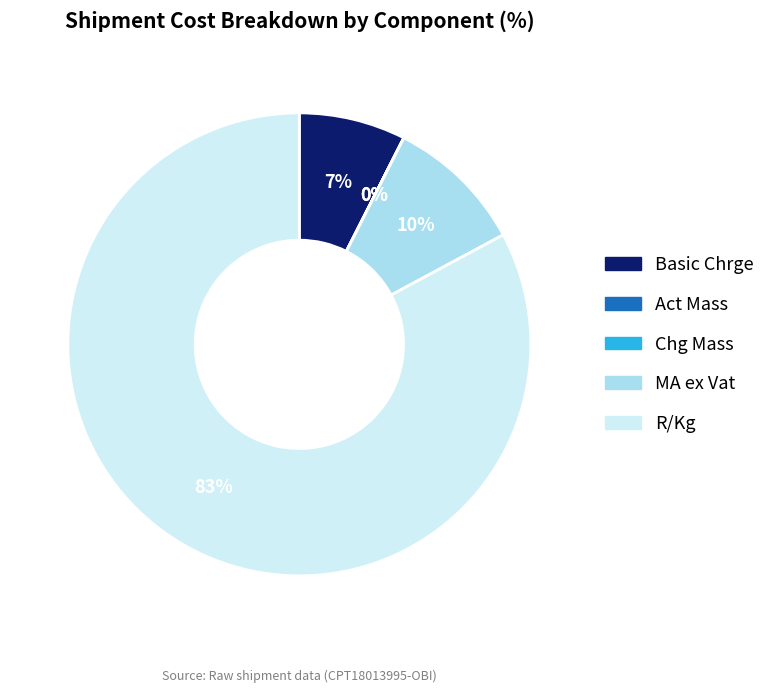

To the nearest percent, what is the difference between the R/Kg and MA ex Vat slice percentages?

73%